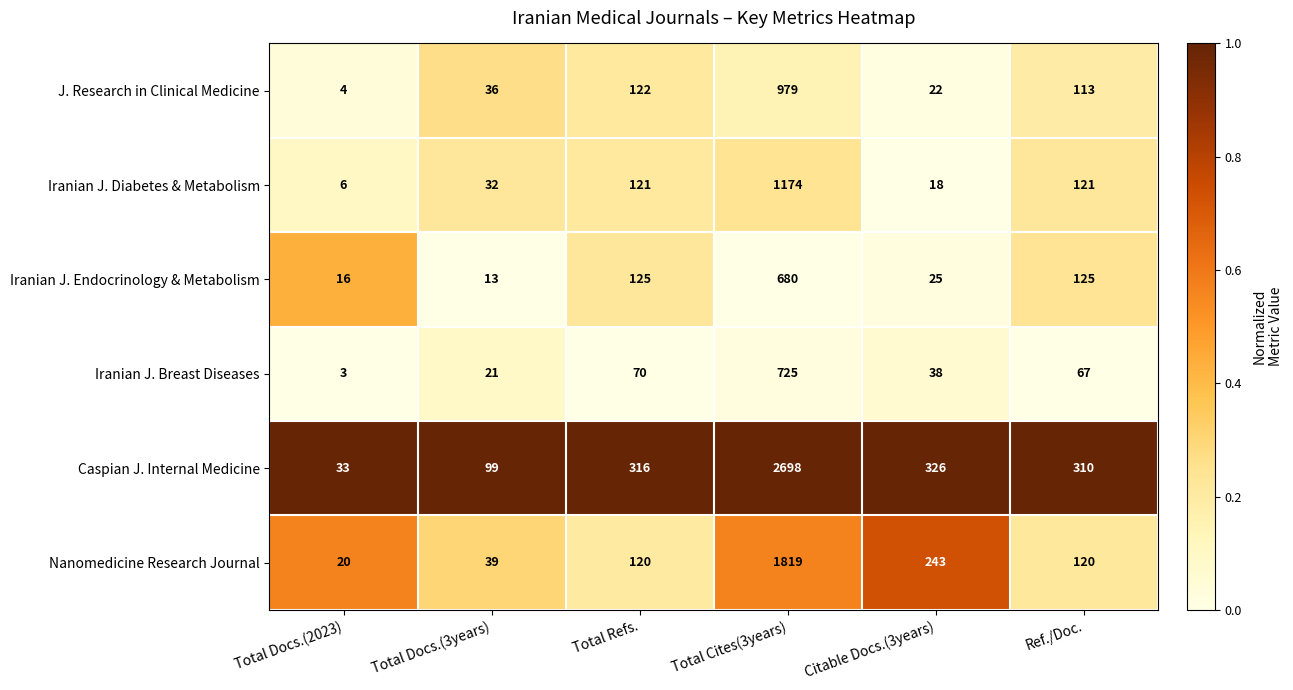

True or false: J. Research in Clinical Medicine has a value of 190 at Ref./Doc..

False